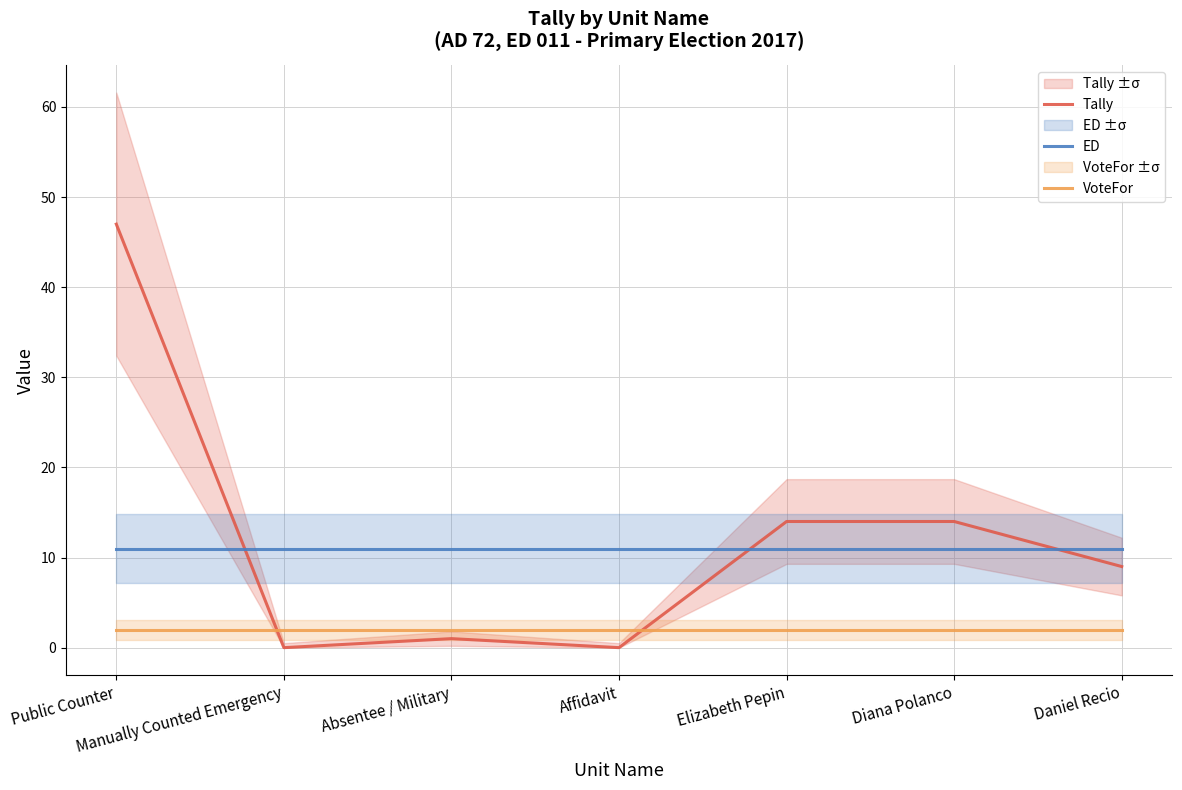

At which label does Tally reach its minimum?

Manually Counted Emergency